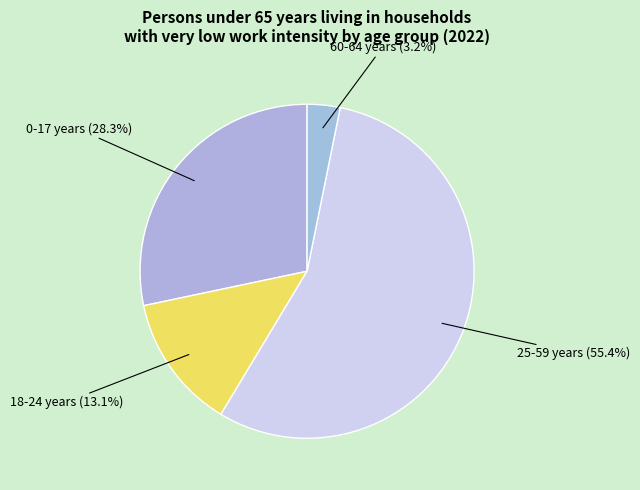

How many segments does this pie chart have?

4